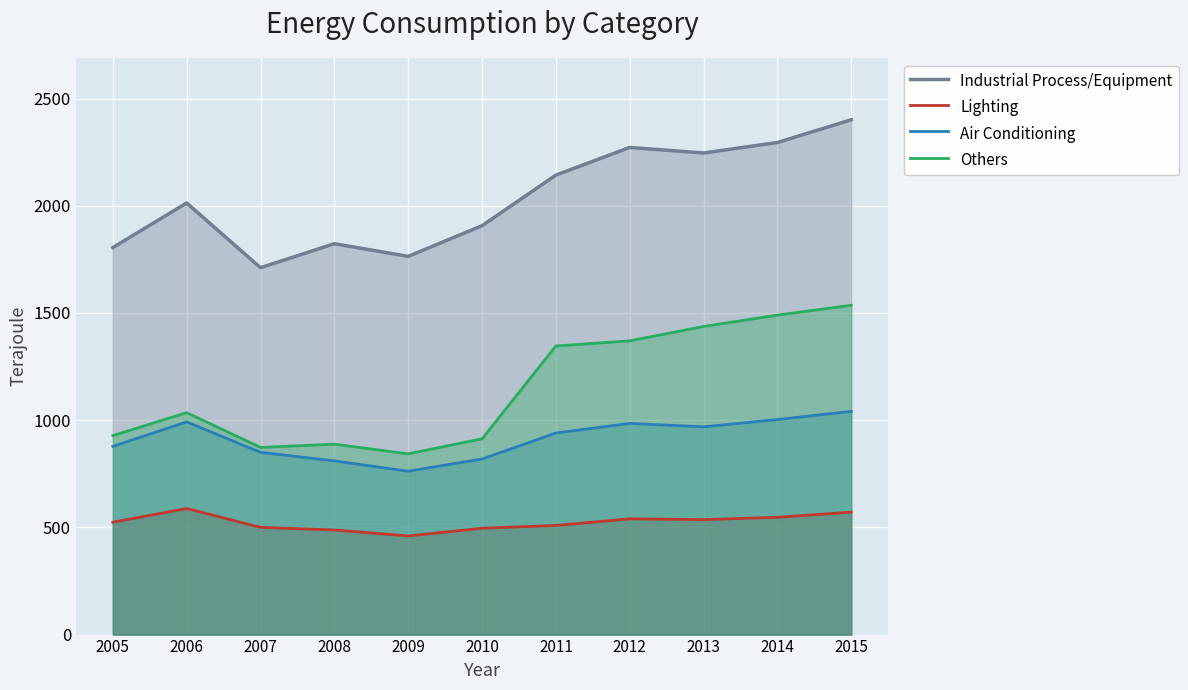

Count the number of categories in the chart.

11